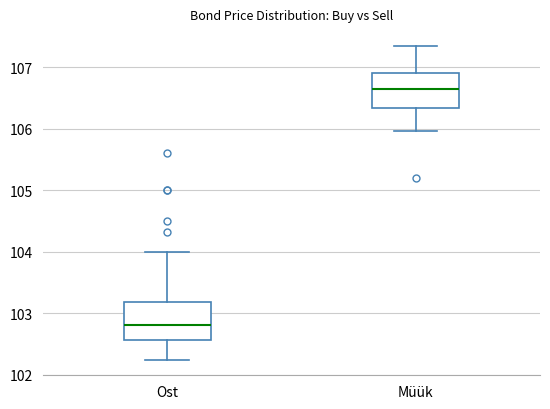

Reading left to right, read every box against the y-axis: the position of its median line, the range the box covers, and the ends of its whiskers. The values are not printed on the chart, so give them approximately, as read against the axis.

Ost: median 102.8, box 102.6 to 103.2, whiskers 102.2 to 104.0
Müük: median 106.7, box 106.3 to 106.9, whiskers 106.0 to 107.3